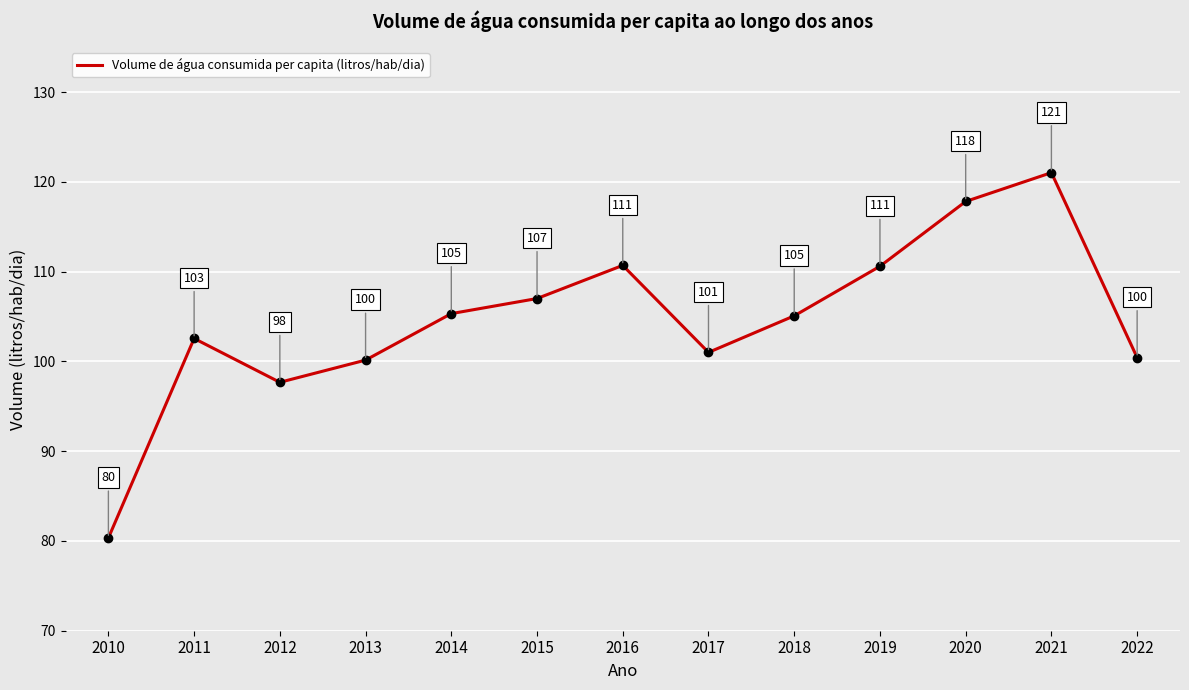

Where is the data nearest to the value 100?

2013